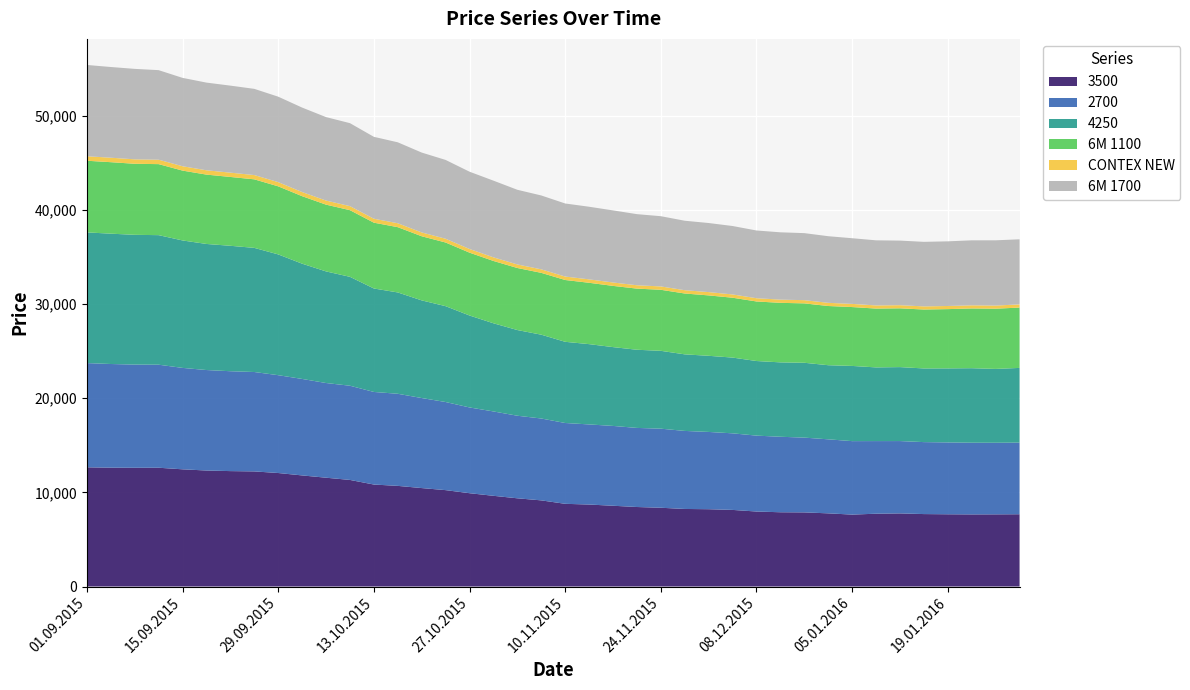

Reading right to left, extract all data points from this chart.

3500: 7674	7663	7657	7671	7692	7764	7731	7636	7769	7871	7885	7963	8134	8208	8235	8363	8442	8576	8705	8781	9147	9367	9632	9909	10235	10454	10687	10829	11318	11554	11797	12053	12223	12256	12318	12446	12613	12609	12619	12658
2700: 7608	7603	7614	7632	7643	7682	7713	7803	7862	7941	8018	8061	8133	8207	8288	8398	8400	8478	8508	8584	8695	8770	8960	9107	9358	9562	9781	9833	10005	10057	10247	10390	10557	10608	10672	10771	10943	10959	11011	11070
4250: 7933	7842	7913	7862	7823	7855	7825	7986	7870	7949	7901	7923	8045	8086	8132	8269	8301	8371	8527	8622	8902	9100	9363	9765	10180	10371	10762	10988	11565	11853	12240	12827	13183	13321	13389	13535	13759	13781	13842	13879
6M 1100: 6410	6395	6345	6294	6258	6242	6247	6253	6288	6308	6322	6325	6357	6415	6462	6482	6493	6501	6516	6564	6567	6589	6619	6675	6760	6810	6932	6989	7079	7091	7169	7229	7279	7310	7365	7418	7542	7545	7592	7610
CONTEX NEW: 335	334	334	333	333	334	335	336	339	341	343	345	349	351	353	357	358	362	364	367	373	378	385	391	400	407	416	420	429	434	440	448	455	458	461	464	472	473	475	477
6M 1700: 6914	6929	6902	6865	6855	6859	6914	6974	7075	7119	7147	7193	7267	7336	7375	7458	7551	7655	7712	7759	7846	7929	8144	8206	8370	8482	8597	8698	8813	8863	8970	9074	9155	9241	9310	9384	9509	9607	9633	9695